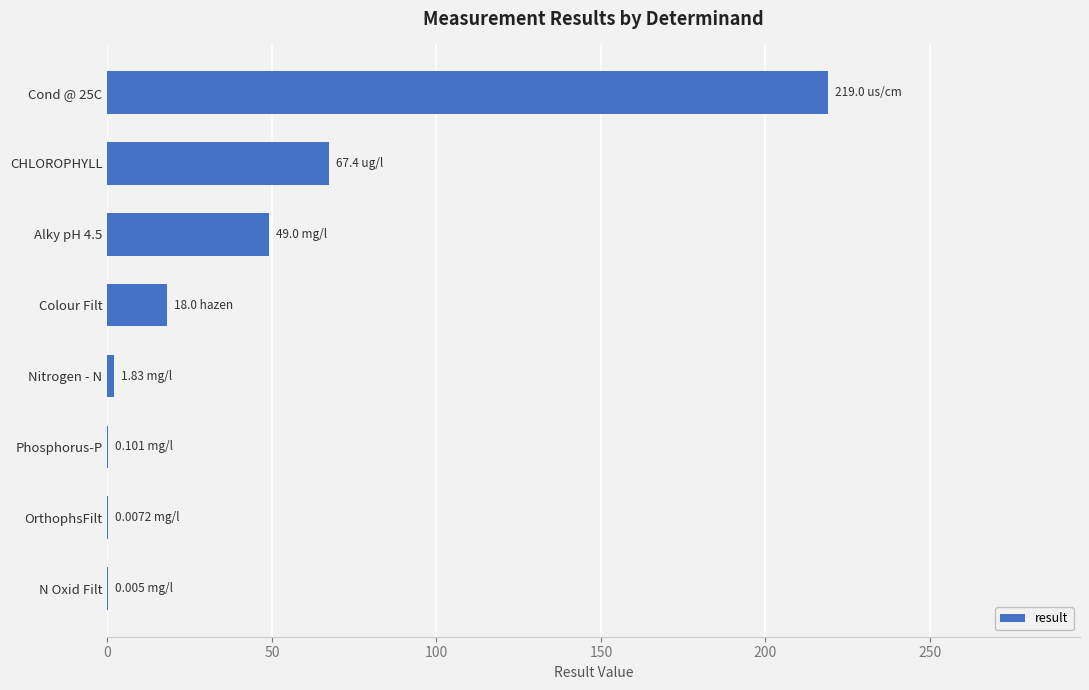

Where is the data nearest to the value 109?

CHLOROPHYLL